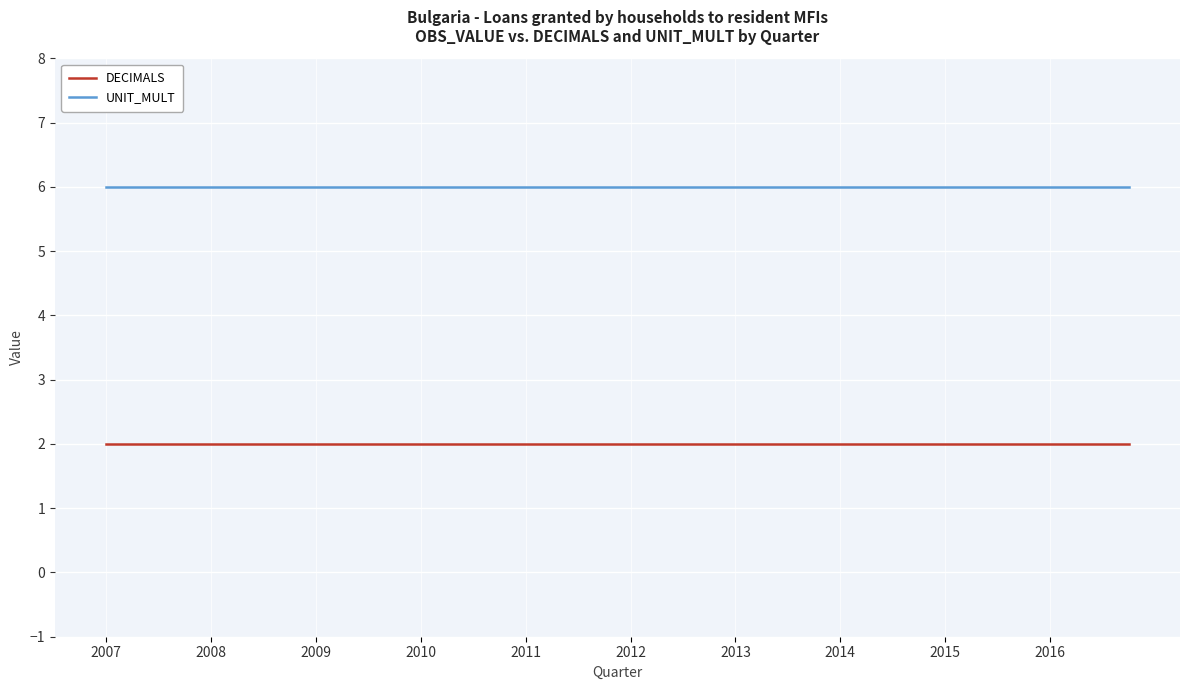

Rank the series by their maximum value, from highest to lowest.

UNIT_MULT, DECIMALS